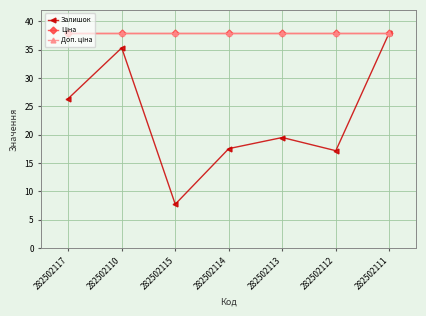

What is the approximate value of Доп. ціна at 282502113?

38.0